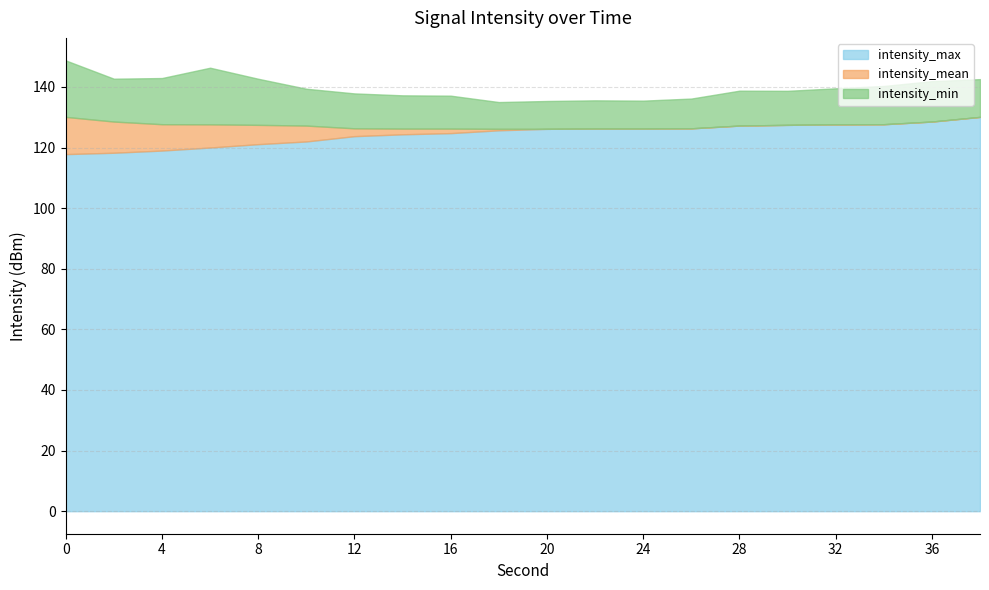

What is the lowest value of the intensity_max series?

117.8